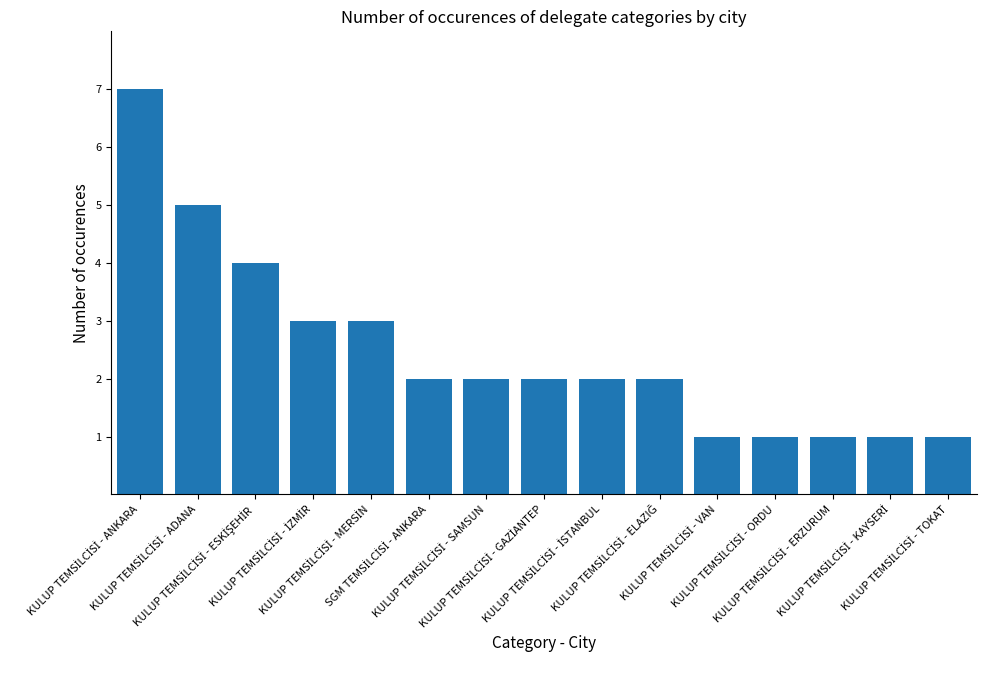

What is the difference between the second highest and second lowest values?

4